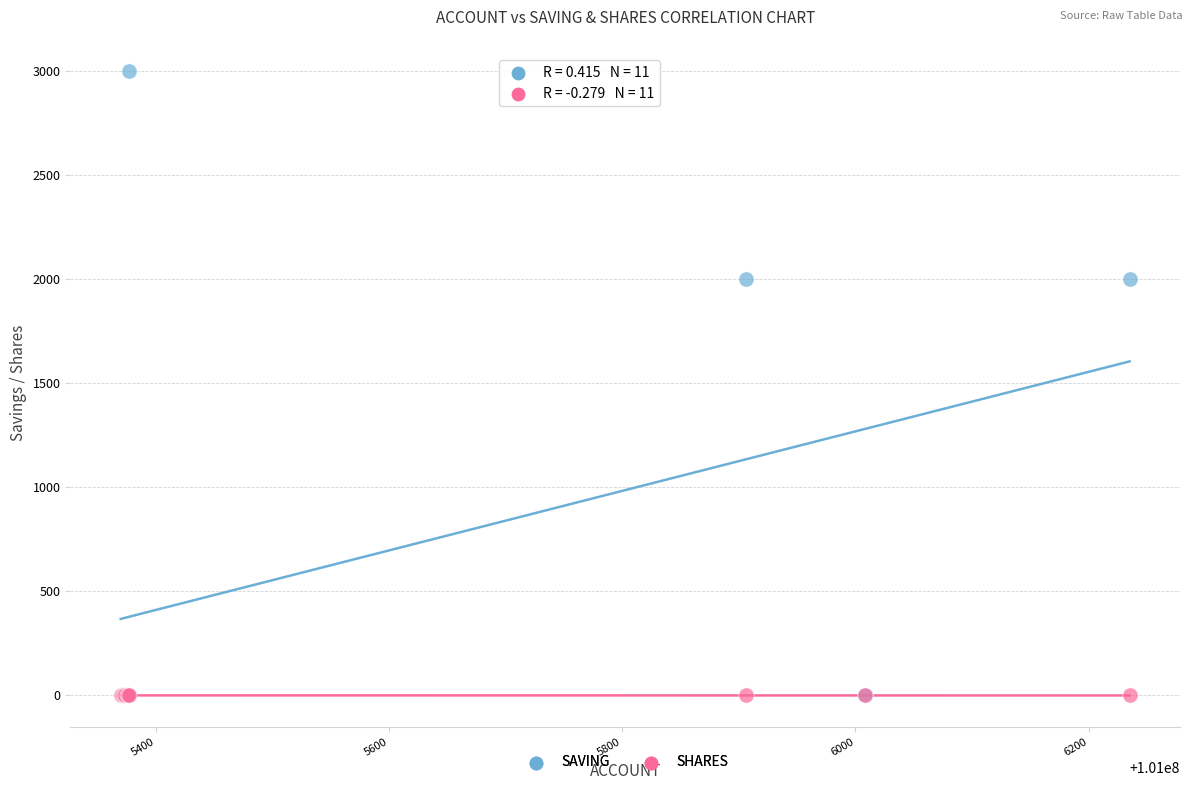

Which series reaches the maximum Y coordinate?

SAVING